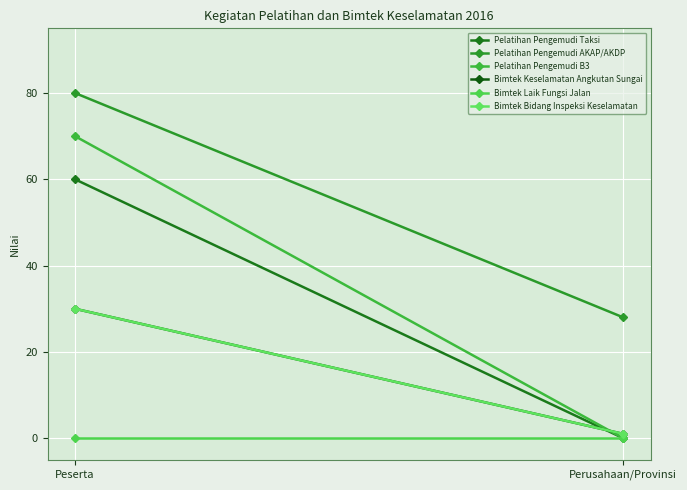

How many values in the Pelatihan Pengemudi Taksi series are below 60?

1